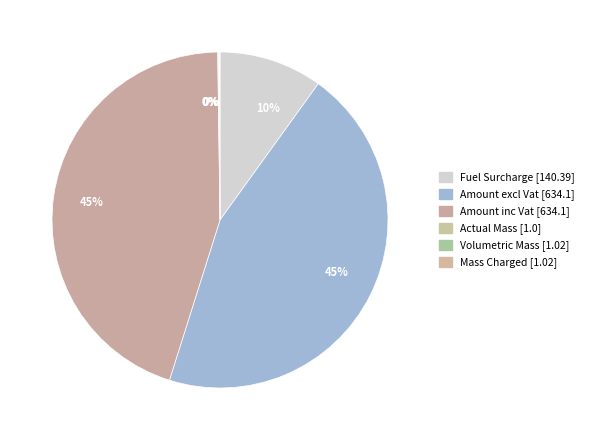

How many slices are in this pie chart?

6